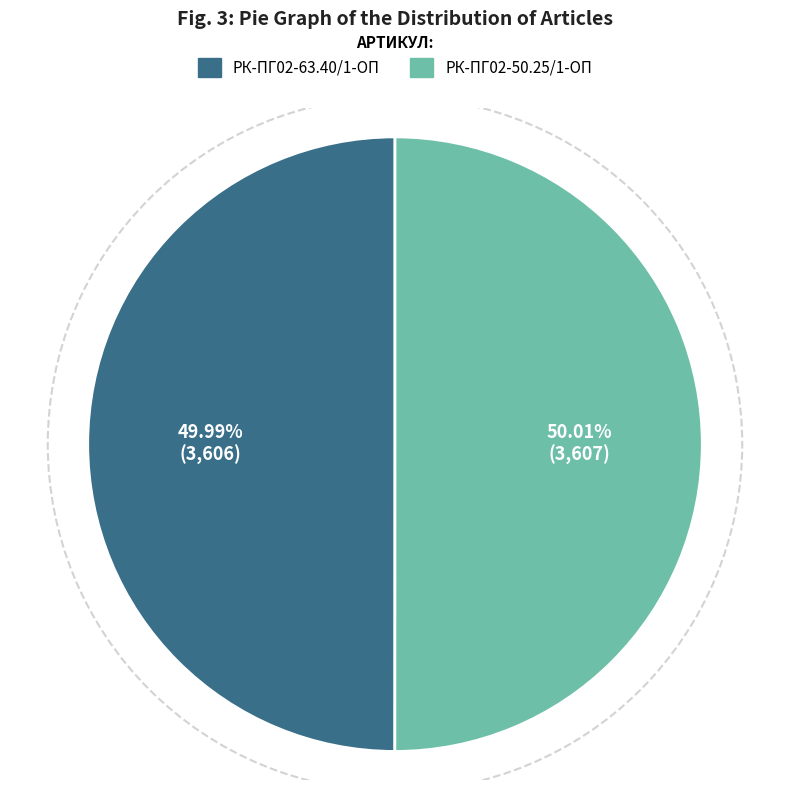

Count the number of slices in the pie.

2